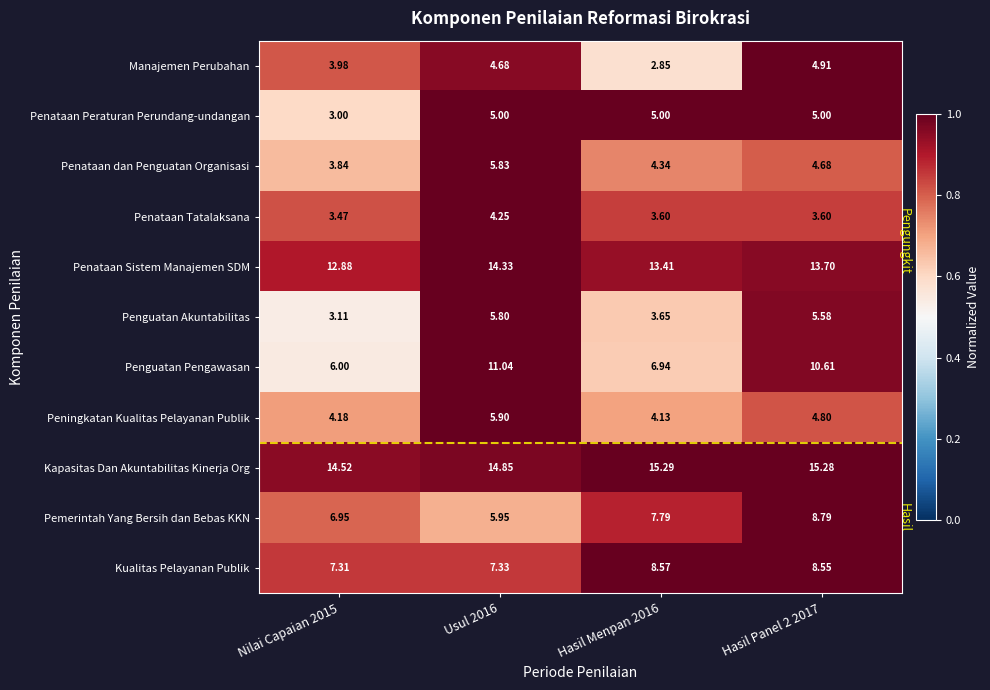

Which series has the largest total across all categories?

Kapasitas Dan Akuntabilitas Kinerja Org